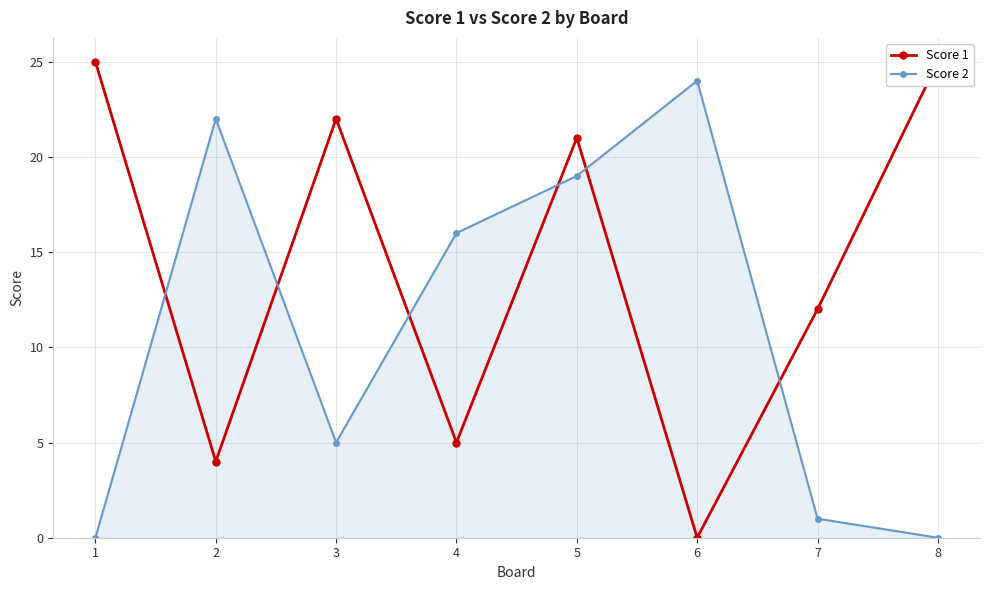

Reading left to right, list all the values displayed in this chart.

Score 1: 1=25	2=4	3=22	4=5	5=21	6=0	7=12	8=25
Score 2: 1=0	2=22	3=5	4=16	5=19	6=24	7=1	8=0